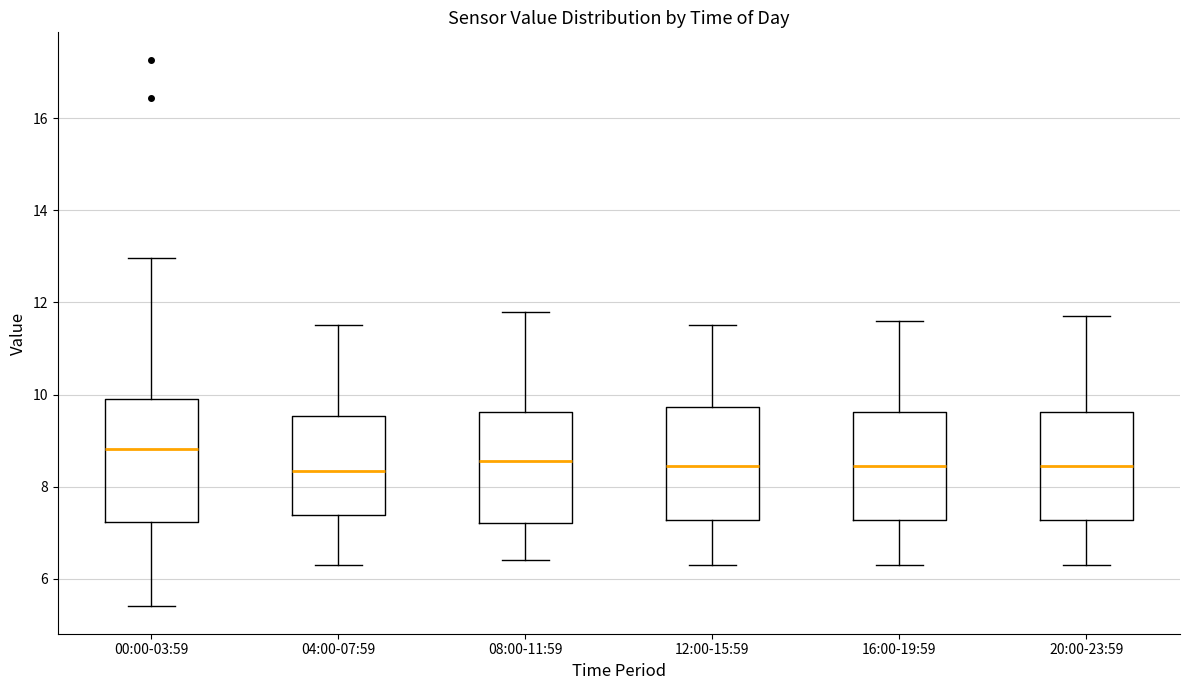

Reading left to right, transcribe this box plot: for each box, give where its median line is, the range the box spans, and where its two whiskers end, as read against the y-axis. The values are not printed on the chart, so give them approximately, as read against the axis.

00:00-03:59: median 8.8, box 7.2 to 10.0, whiskers 5.4 to 13.0
04:00-07:59: median 8.4, box 7.4 to 9.6, whiskers 6.4 to 11.6
08:00-11:59: median 8.6, box 7.2 to 9.6, whiskers 6.4 to 11.8
12:00-15:59: median 8.4, box 7.2 to 9.8, whiskers 6.4 to 11.6
16:00-19:59: median 8.4, box 7.2 to 9.6, whiskers 6.4 to 11.6
20:00-23:59: median 8.4, box 7.2 to 9.6, whiskers 6.4 to 11.8